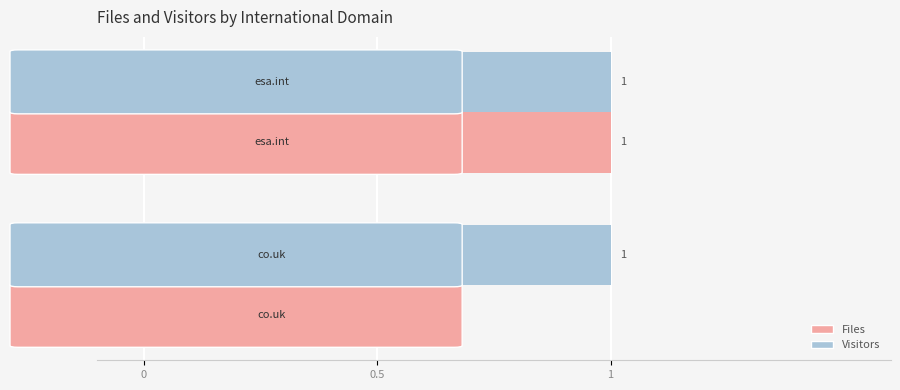

Which series has the largest total across all categories?

Visitors